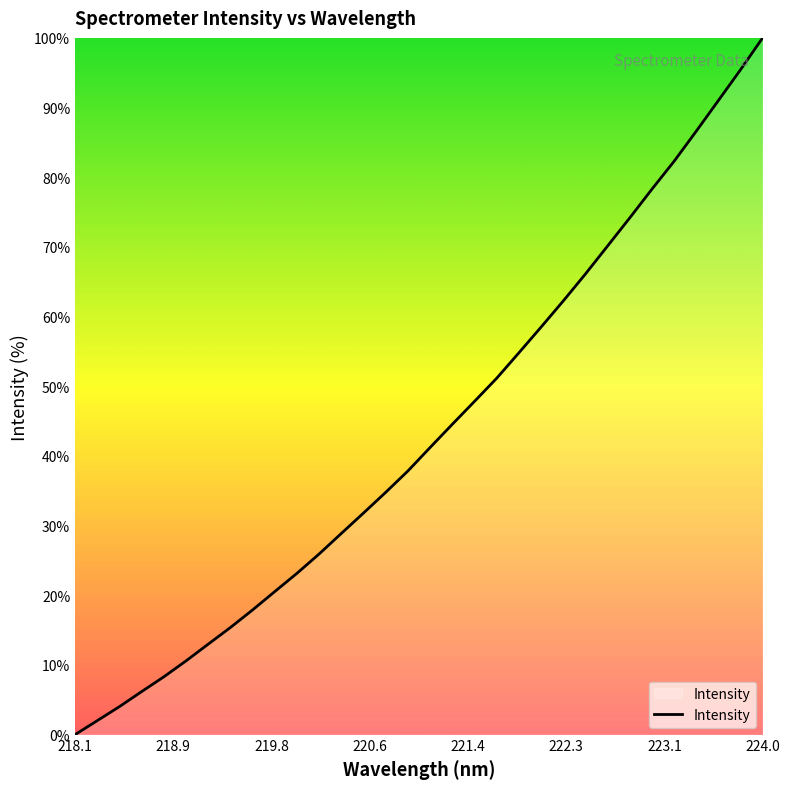

What is the maximum value shown in the chart?

100.0